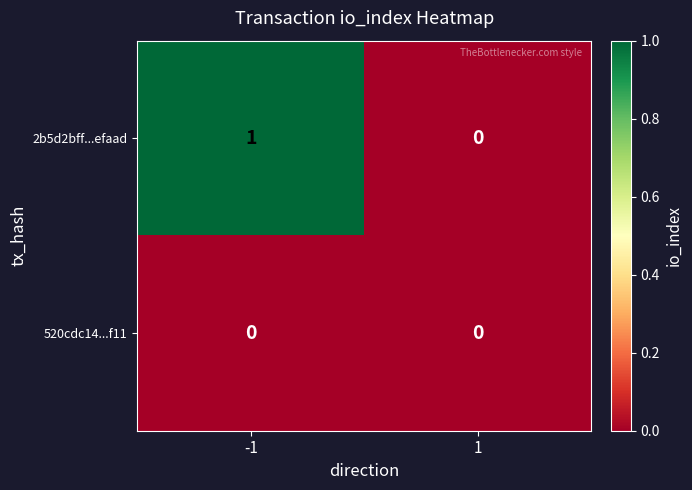

Rank the series by their average value, from highest to lowest.

2b5d2bff...efaad, 520cdc14...f11